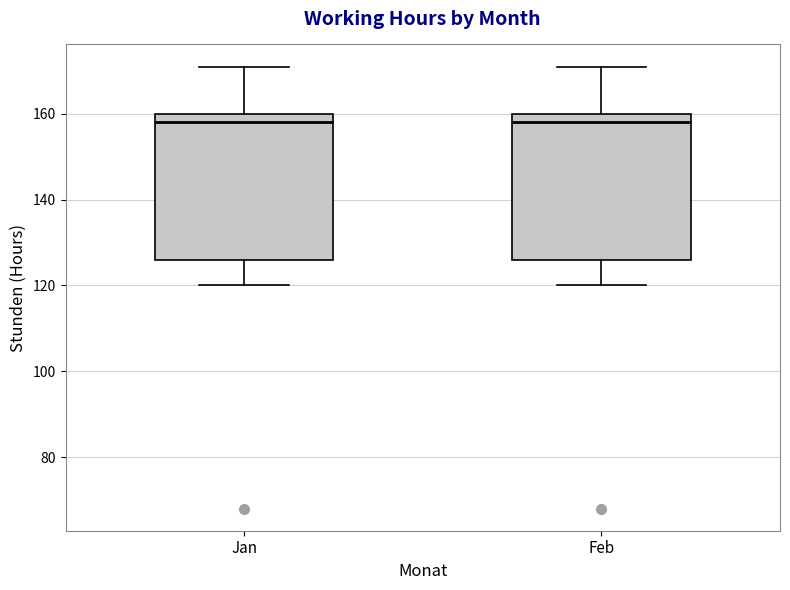

Reading left to right, read every box against the y-axis: the position of its median line, the range the box covers, and the ends of its whiskers. The values are not printed on the chart, so give them approximately, as read against the axis.

Jan: median 158, box 126 to 160, whiskers 120 to 172
Feb: median 158, box 126 to 160, whiskers 120 to 172